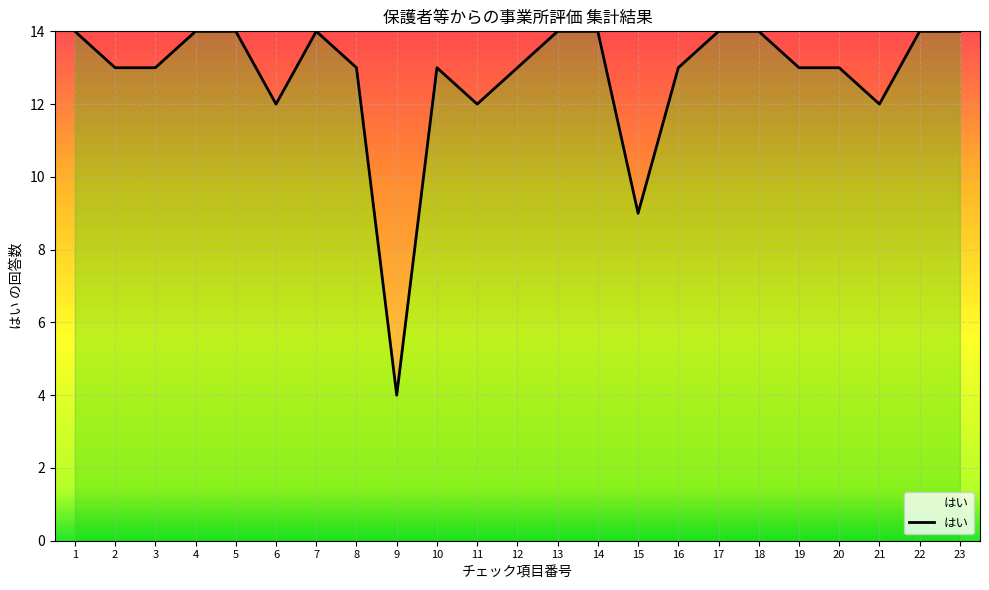

Approximately how many times larger is the value at 4 compared to 9?

3.5